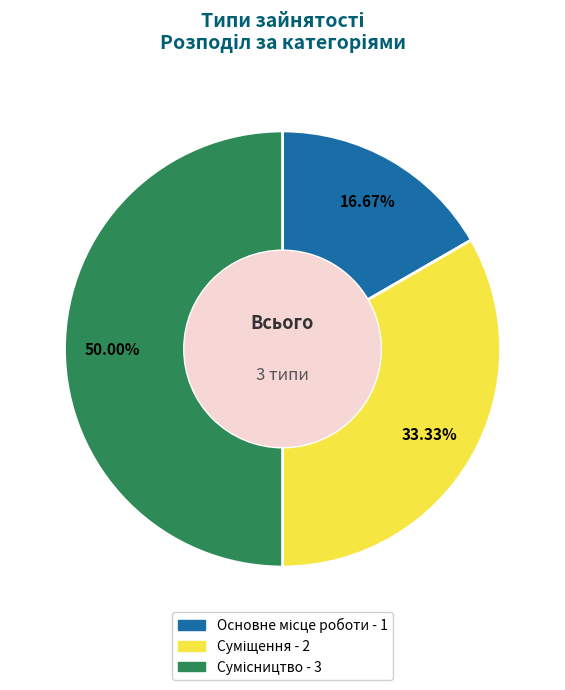

To the nearest percent, what portion does Суміщення represent?

33%